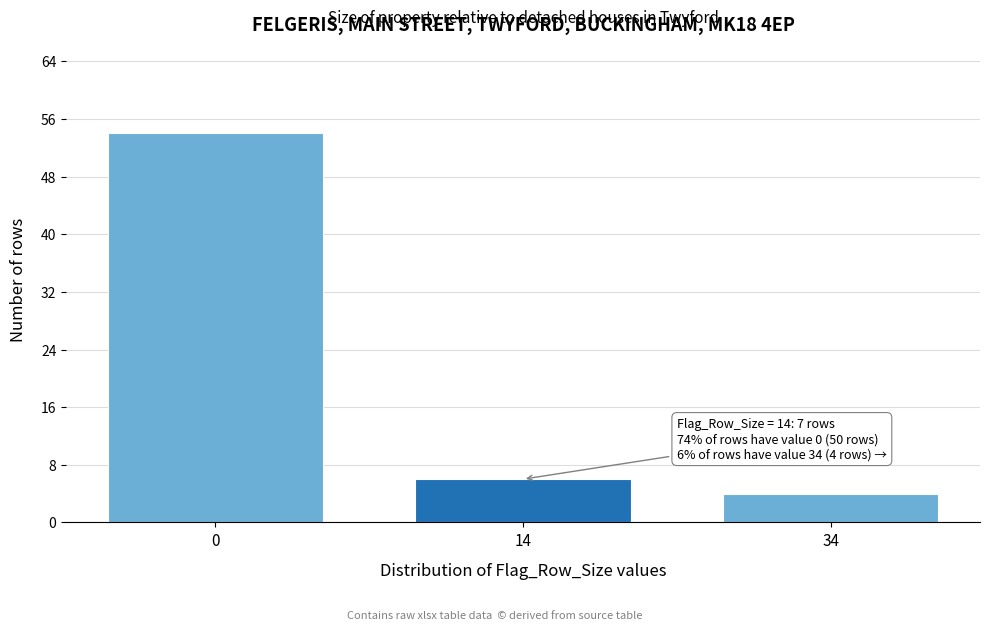

Reading right to left, transcribe all the data shown in this chart.

4	6	54